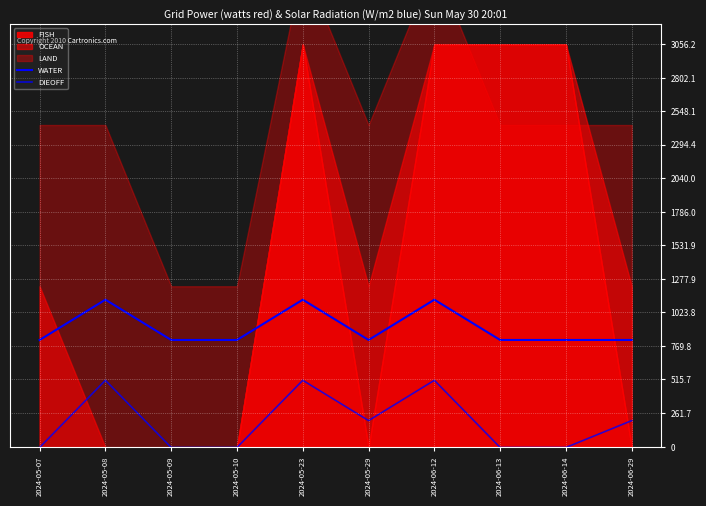

Which series changed the most between 2024-05-23 and 2024-06-13?

DIEOFF